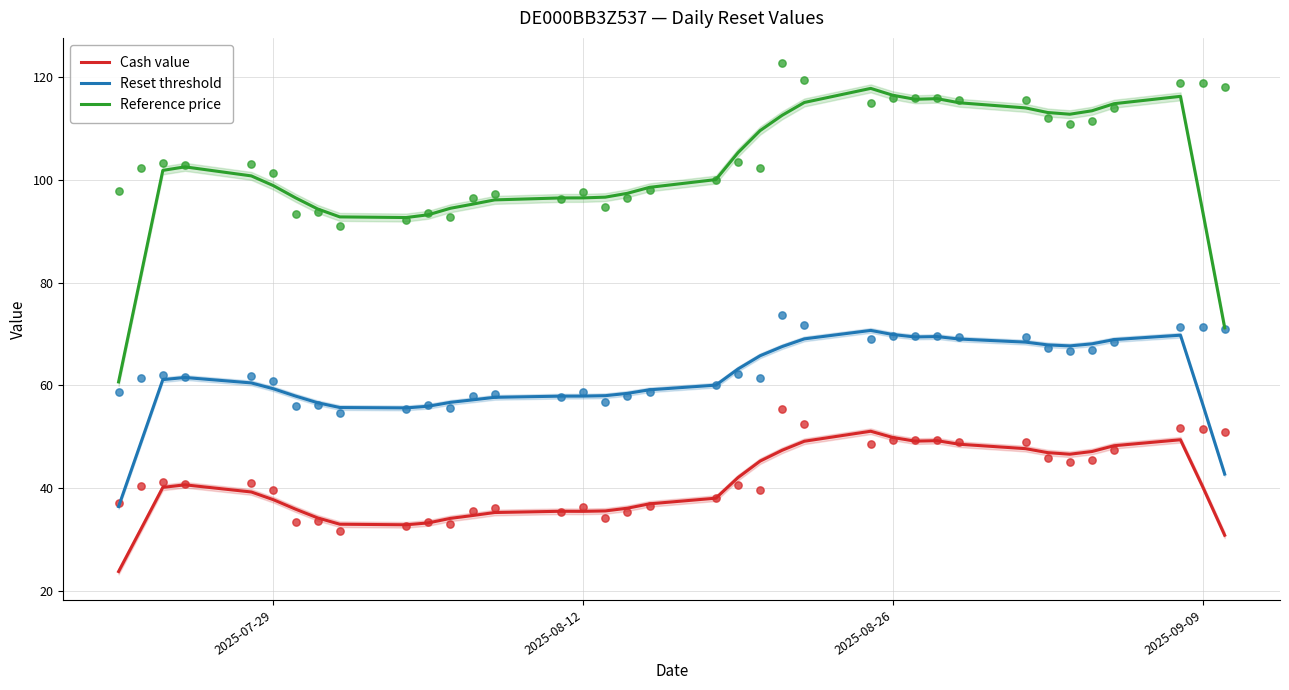

What are all the series names shown in the legend?

Cash value, Reset threshold, Reference price